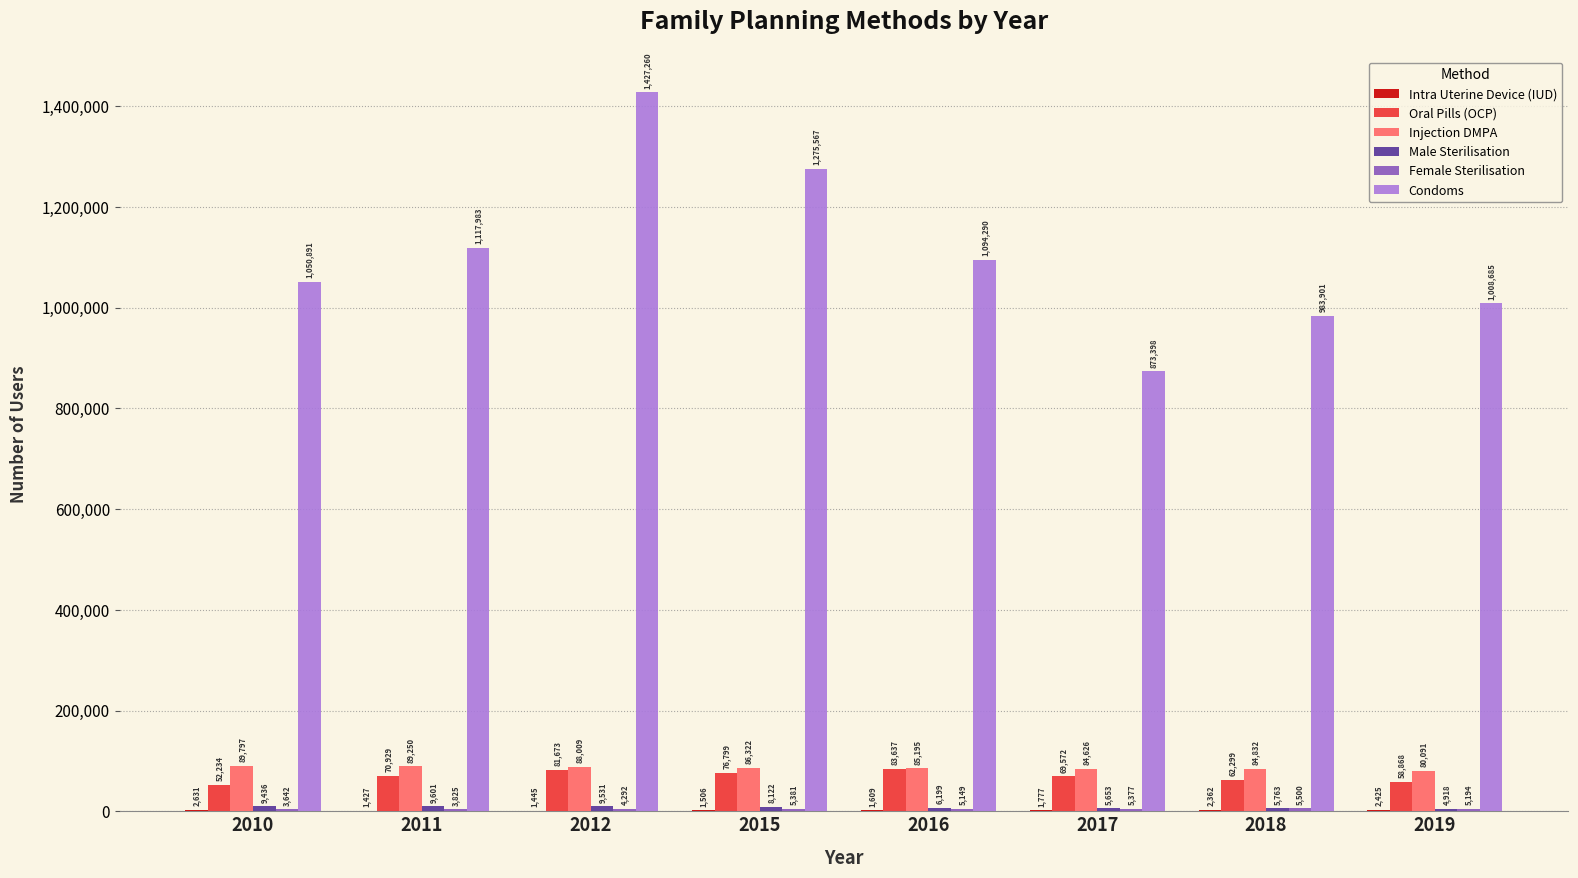

What is the sum of all Condoms values?

8831975